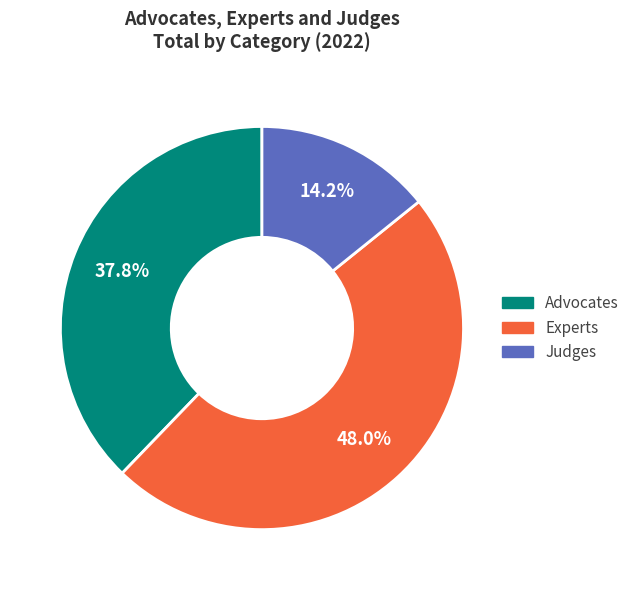

What percentage is NOT represented by Experts?

52.0%